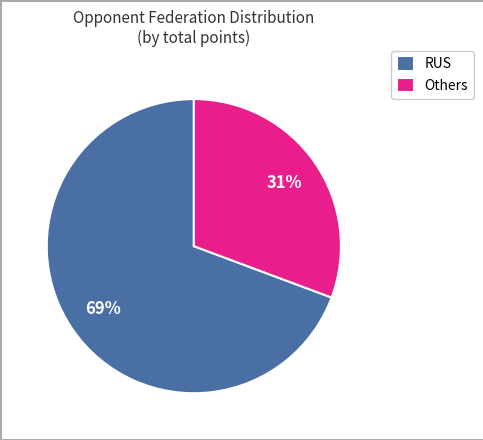

Is it true that Others is 31% of the pie?

True